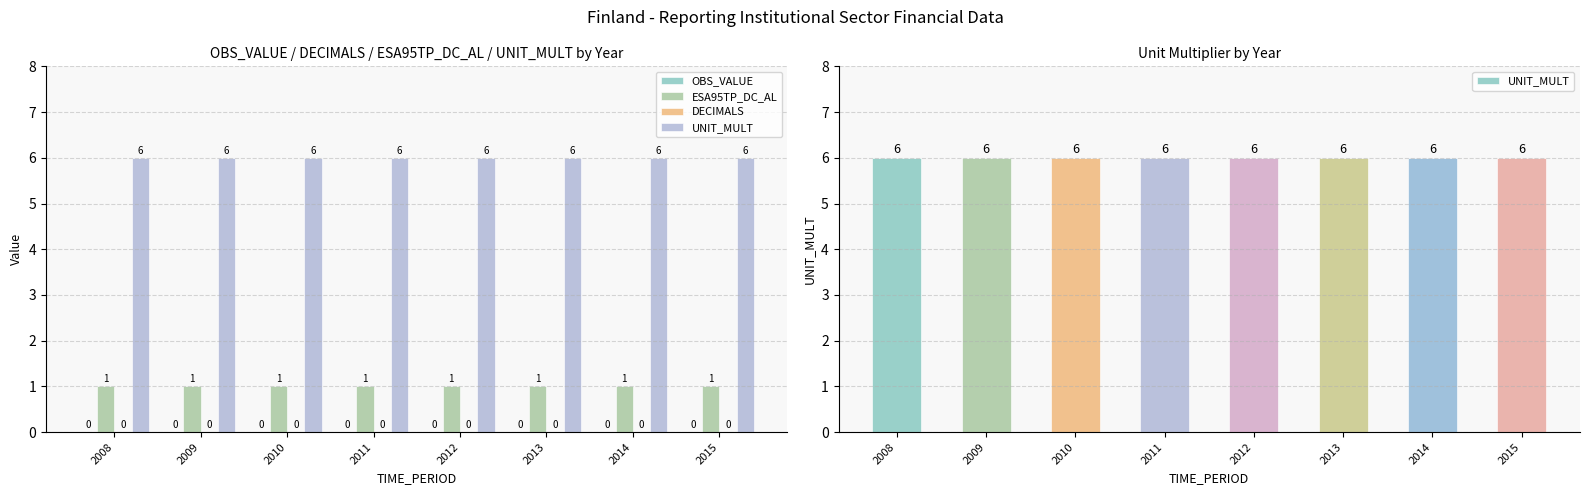

Which category has the lowest value in the UNIT_MULT series?

2008